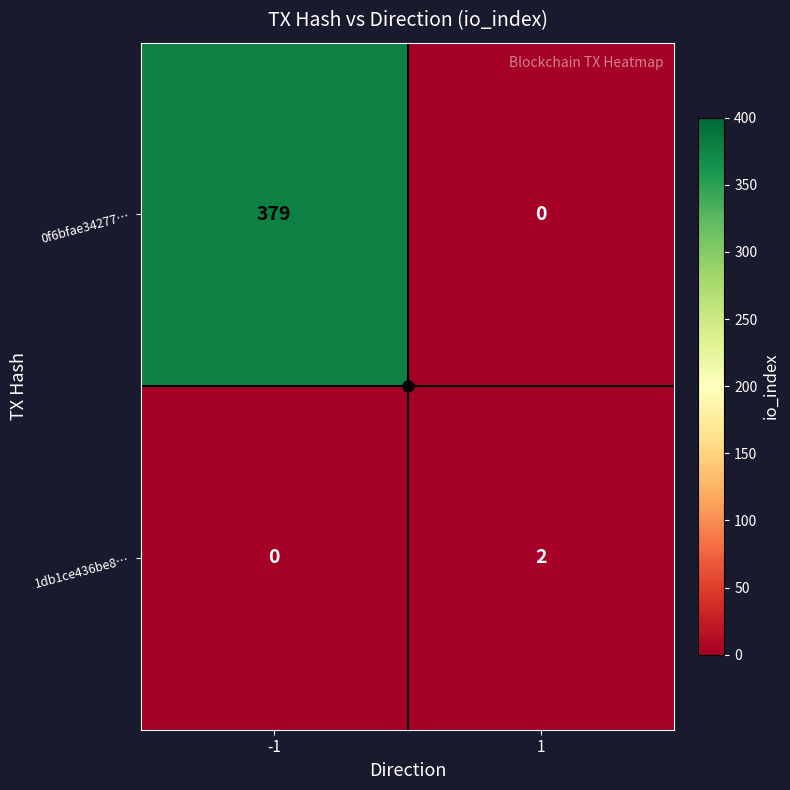

What is the spread (max minus min) of values at -1?

379